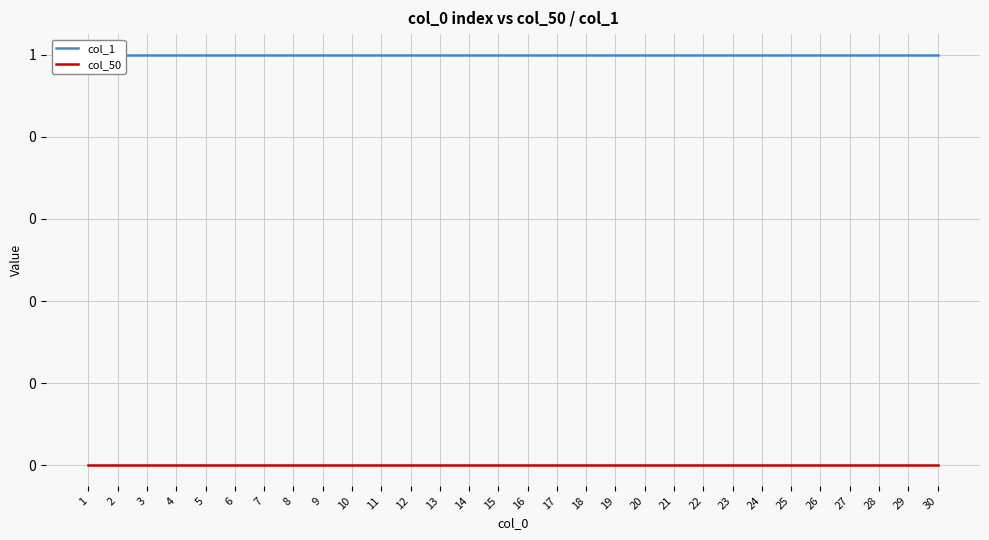

What are all the series names shown in the legend?

col_1, col_50